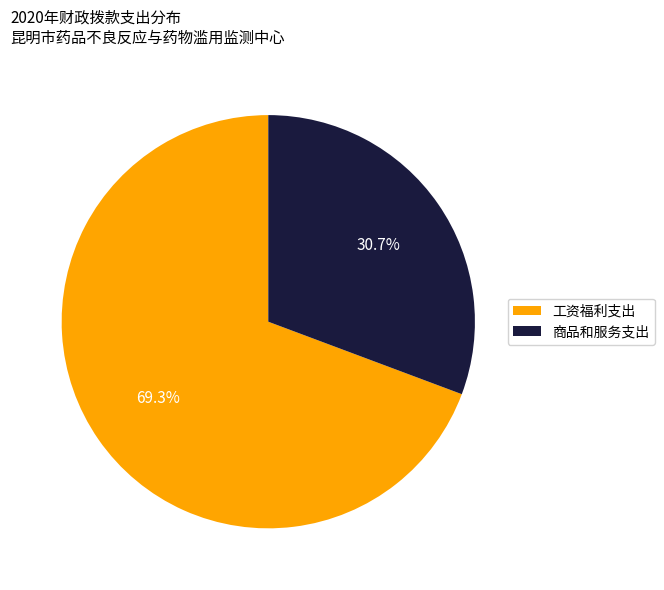

How many slices are in this pie chart?

2